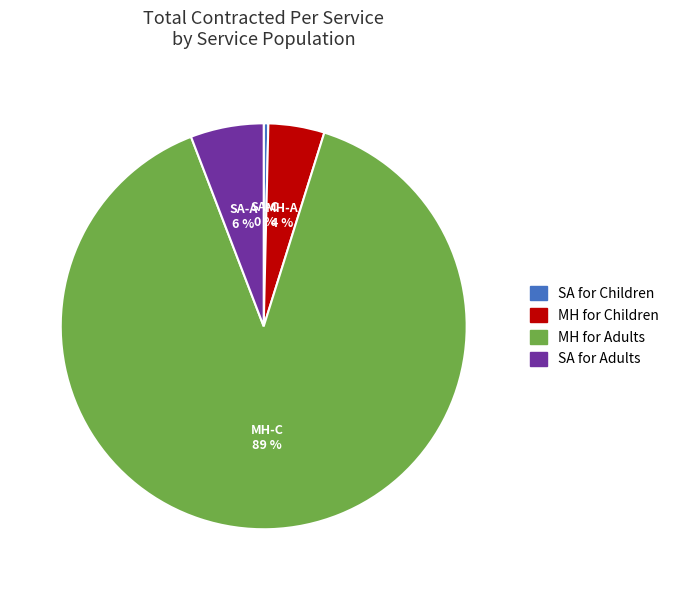

Is there any slice that represents more than half of the pie?

Yes